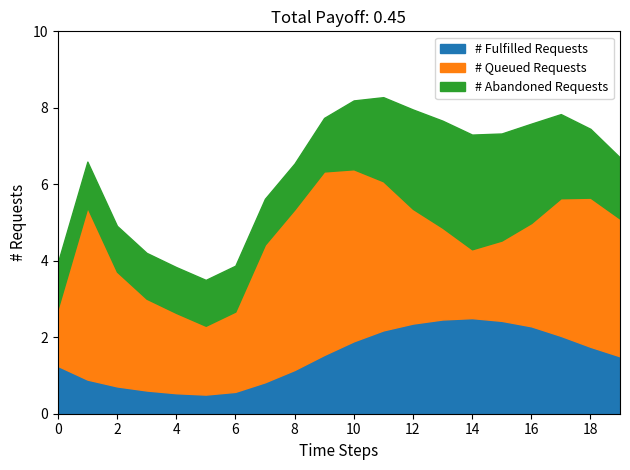

Is it true that # Fulfilled Requests equals 2.4 at 12?

True